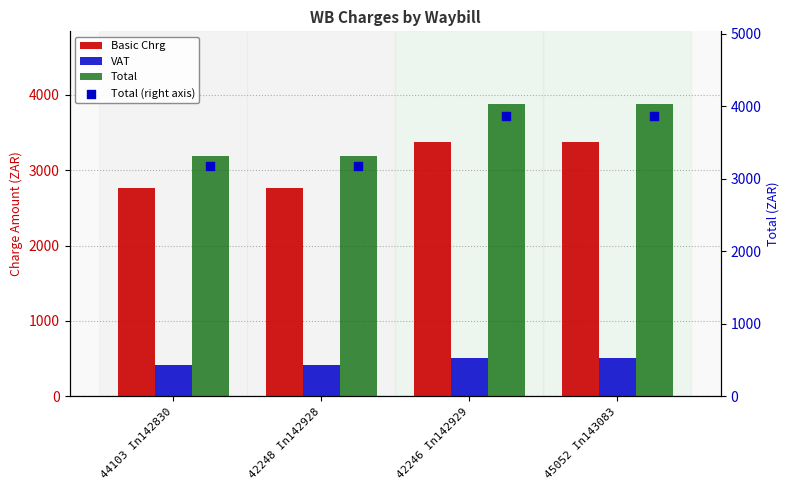

Is the value of Basic Chrg at 44103 In142830 greater than the value of VAT at 42246 In142929?

Yes